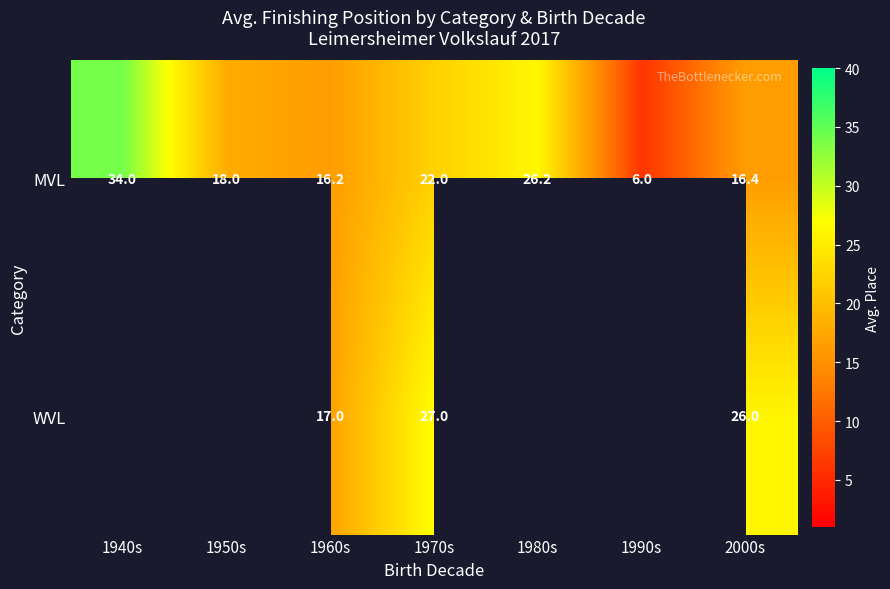

What is the smallest value displayed?

6.0